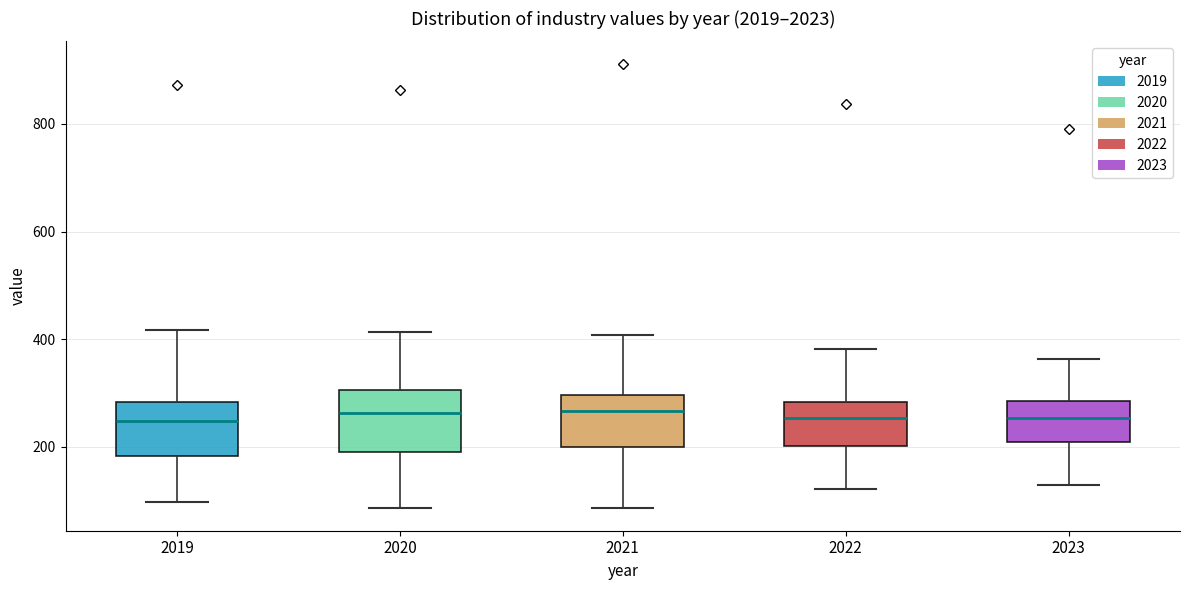

Reading left to right, transcribe this box plot: for each box, give where its median line is, the range the box spans, and where its two whiskers end, as read against the y-axis. The values are not printed on the chart, so give them approximately, as read against the axis.

2019: median 240, box 180 to 280, whiskers 100 to 420
2020: median 260, box 180 to 300, whiskers 80 to 420
2021: median 260, box 200 to 300, whiskers 80 to 400
2022: median 260, box 200 to 280, whiskers 120 to 380
2023: median 260, box 200 to 280, whiskers 120 to 360